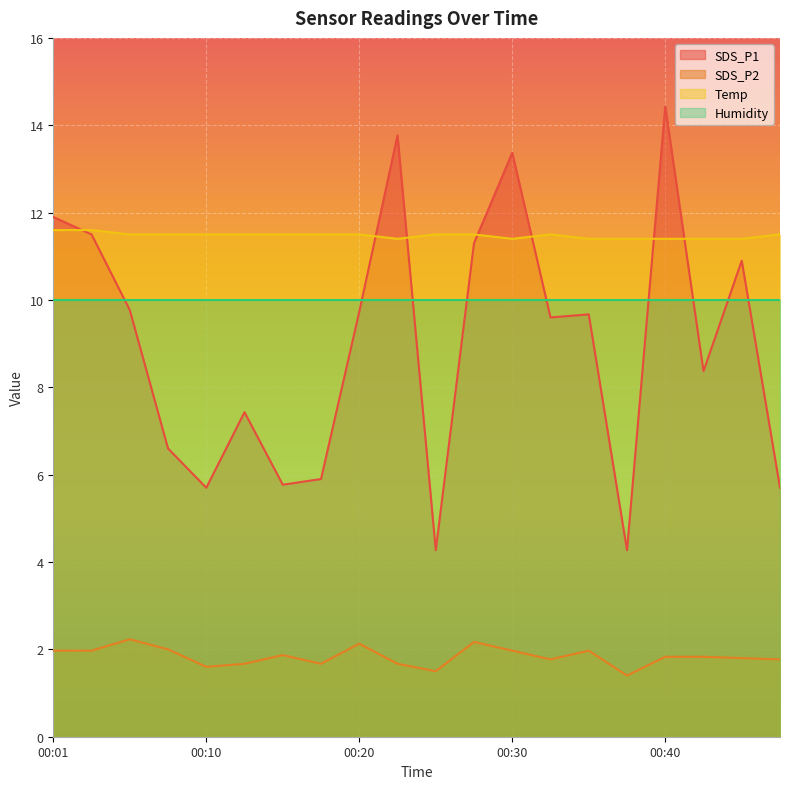

Is the value of SDS_P1 at 00:37 greater than the value of SDS_P2 at 00:10?

Yes